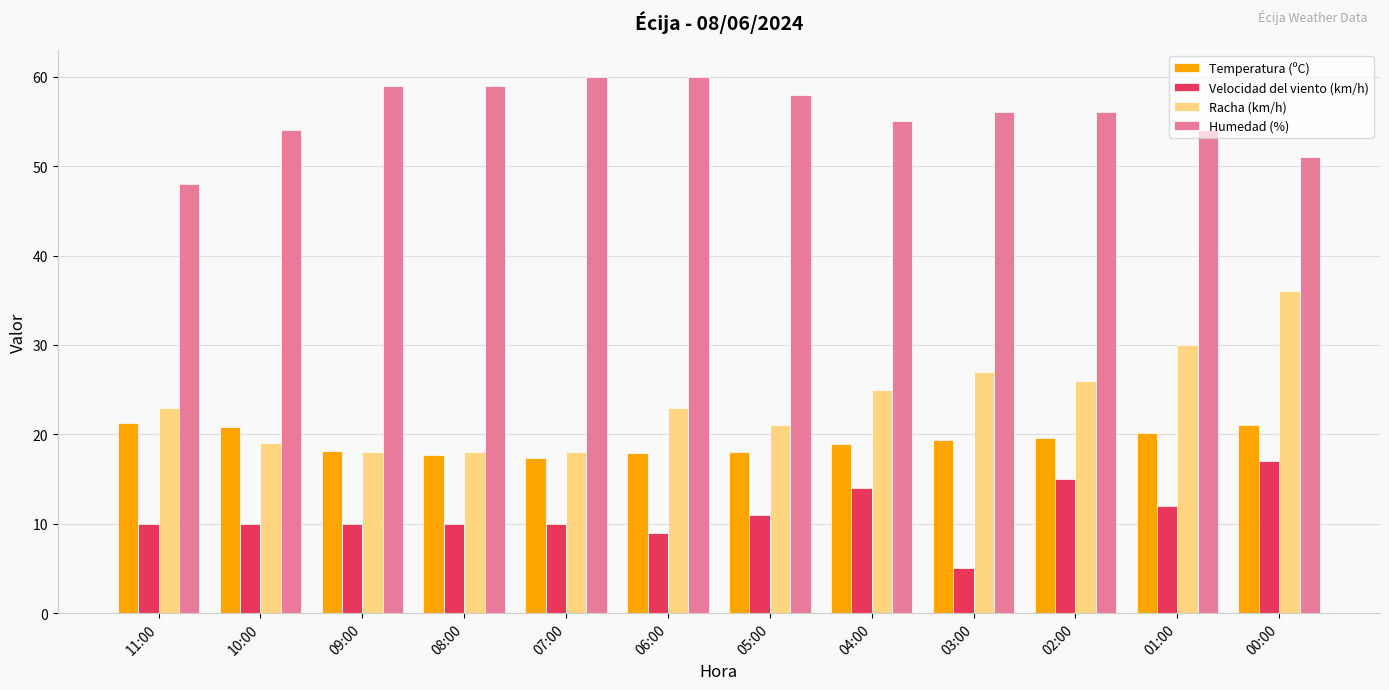

The Velocidad del viento (km/h) series shows 24.1 at 04:00. True or false?

False